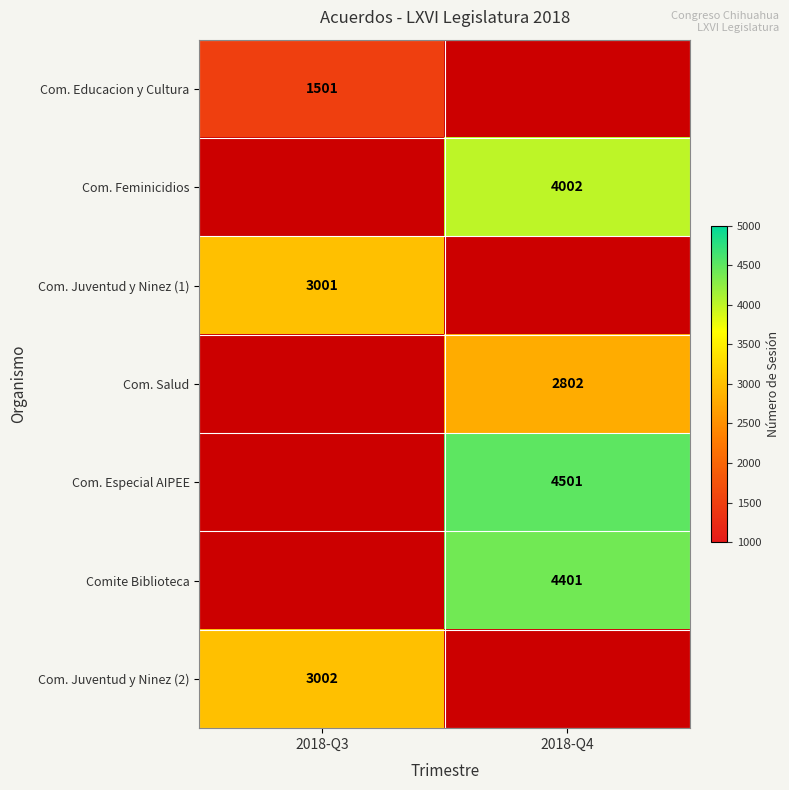

The Com. Especial AIPEE series shows 1526.0 at 2018-Q4. True or false?

False